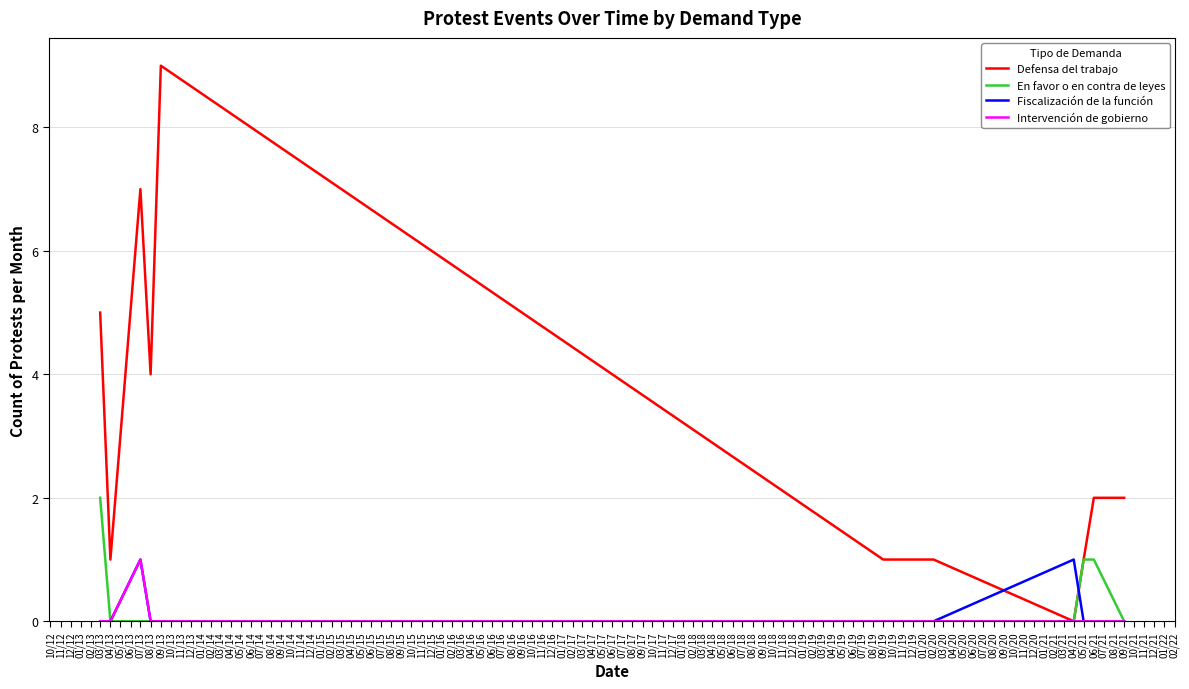

The Fiscalización de la función series shows 0 at 09/13. True or false?

True